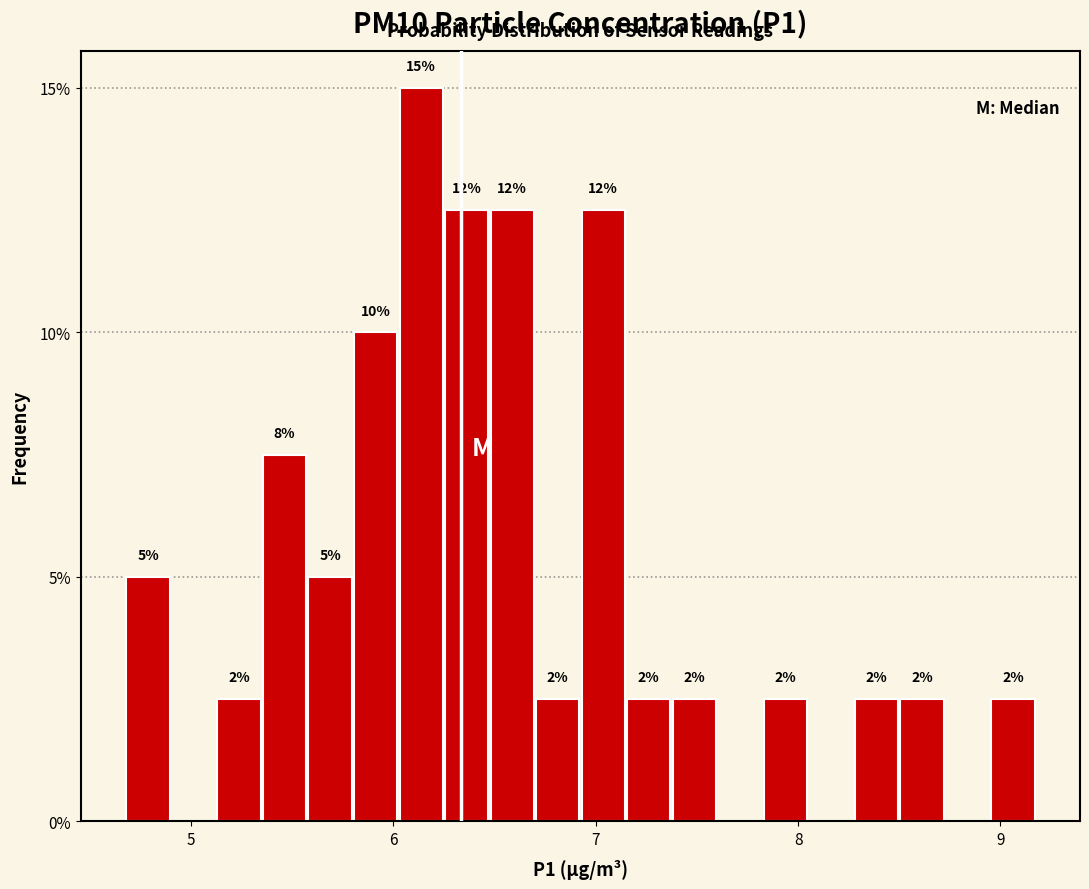

Around what value on the x-axis is the tallest bar? Give the approximate position of its centre, as read against the axis.

6.1